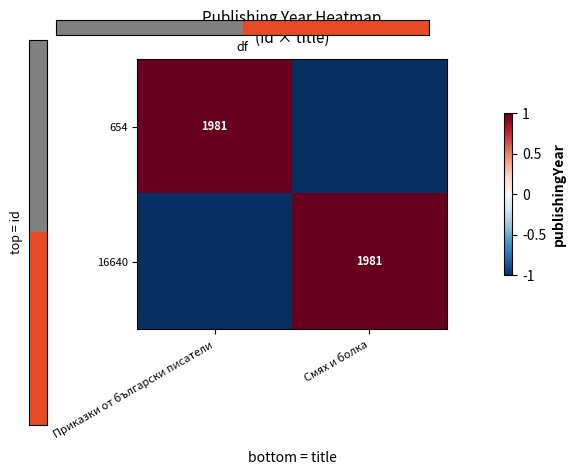

True or false: 654 has a value of 2917 at Приказки от български писатели.

False